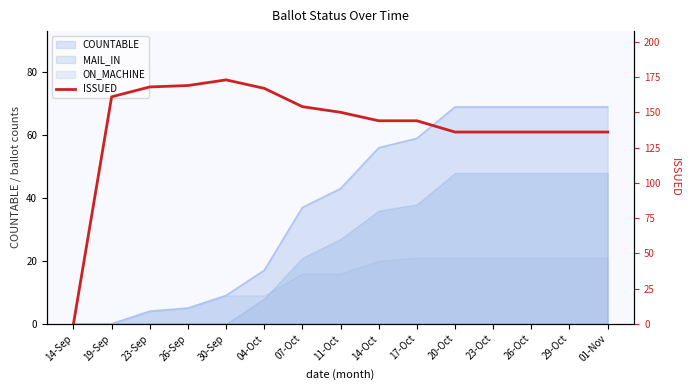

How many values exceed 144?

7